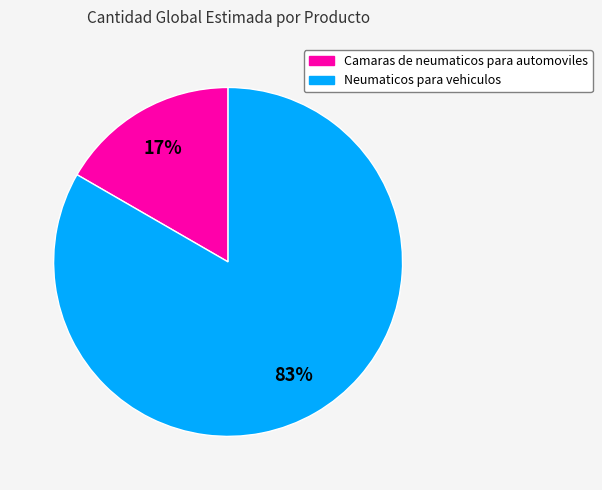

Which category accounts for the majority?

Neumaticos para vehiculos